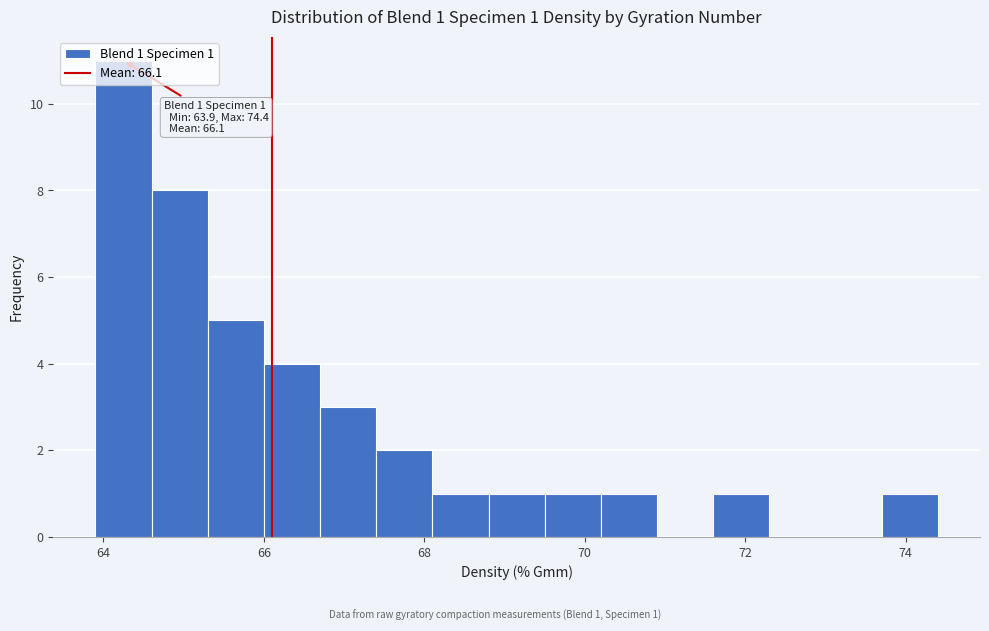

Read against the x-axis, roughly where is the centre of the tallest bar?

64.2